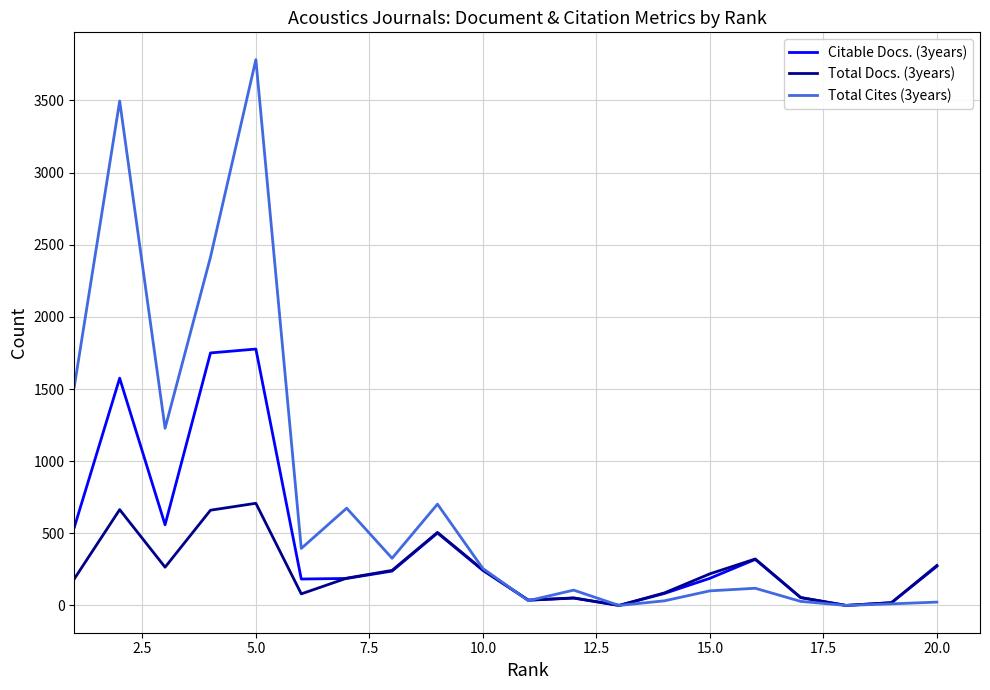

What is the highest value of the Citable Docs. (3years) series?

1777